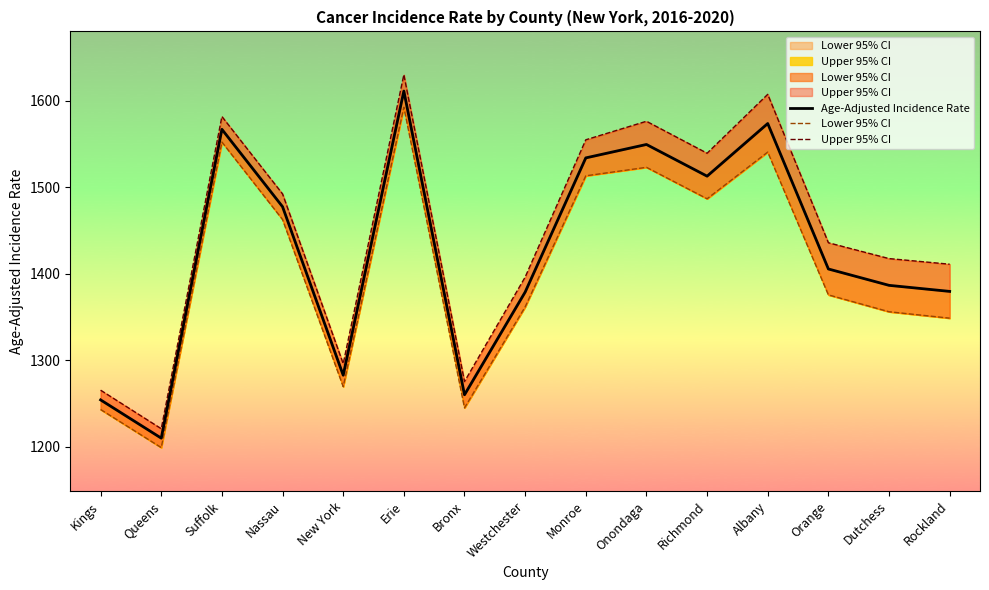

Which category has the highest value in the Lower 95% CI series?

Erie